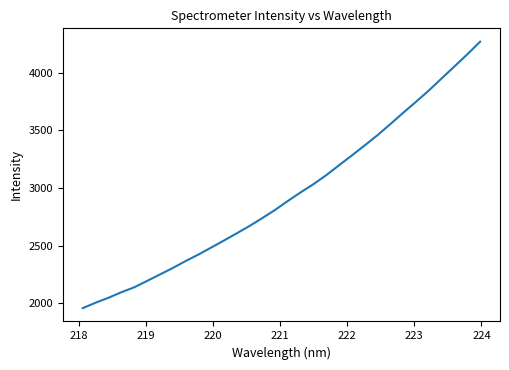

What is the difference between the maximum and minimum values?

2309.8